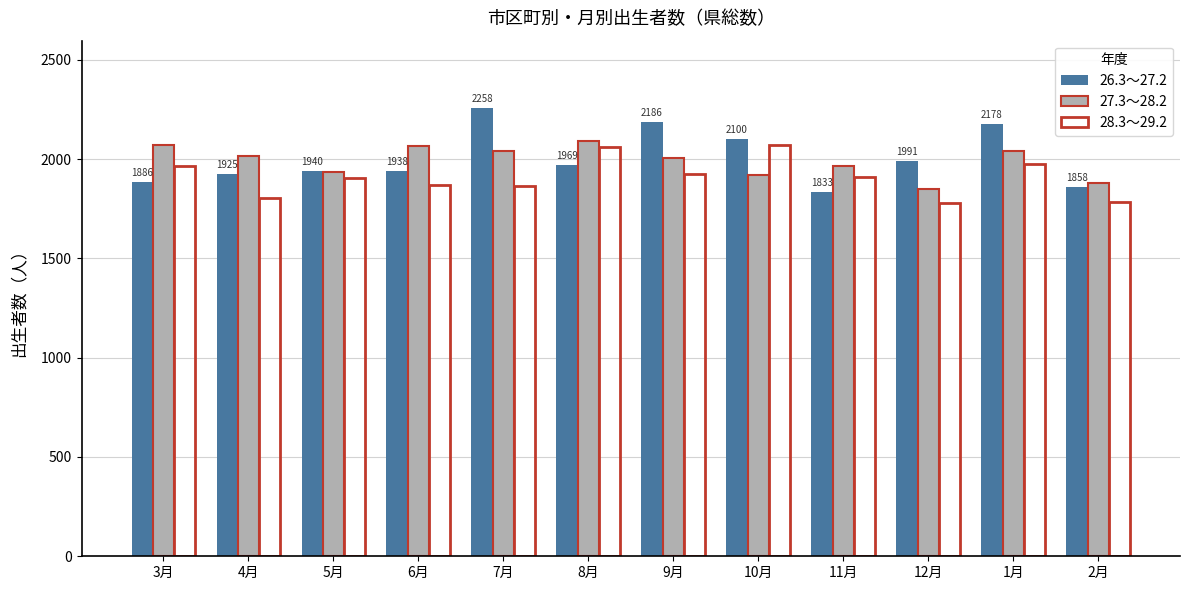

What is the difference between the highest and lowest values at 8月?

123